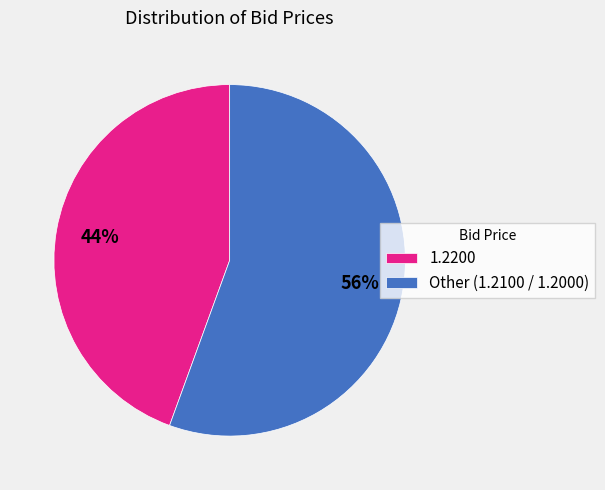

Is the sum of Other (1.2100 / 1.2000) and 1.2200 greater than half?

Yes